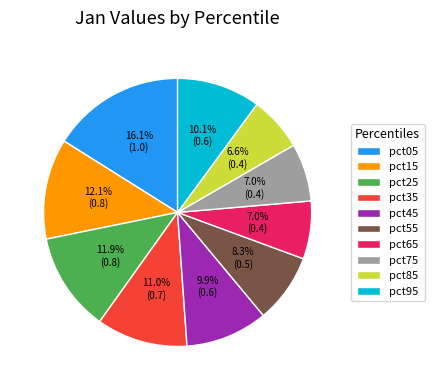

Is there a majority slice in this chart?

No